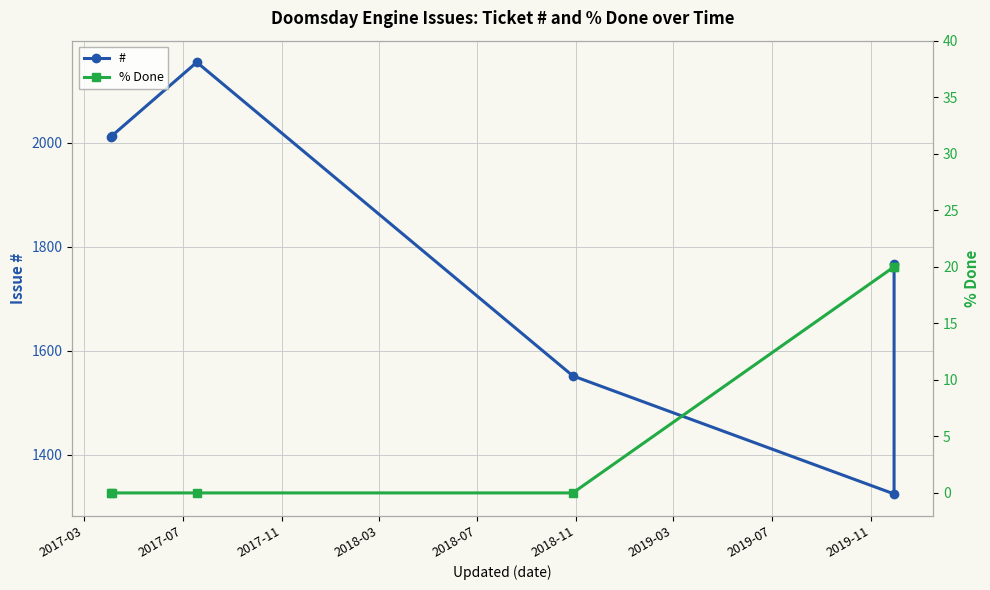

In #, how many points are higher than both neighbors (excluding endpoints)?

1